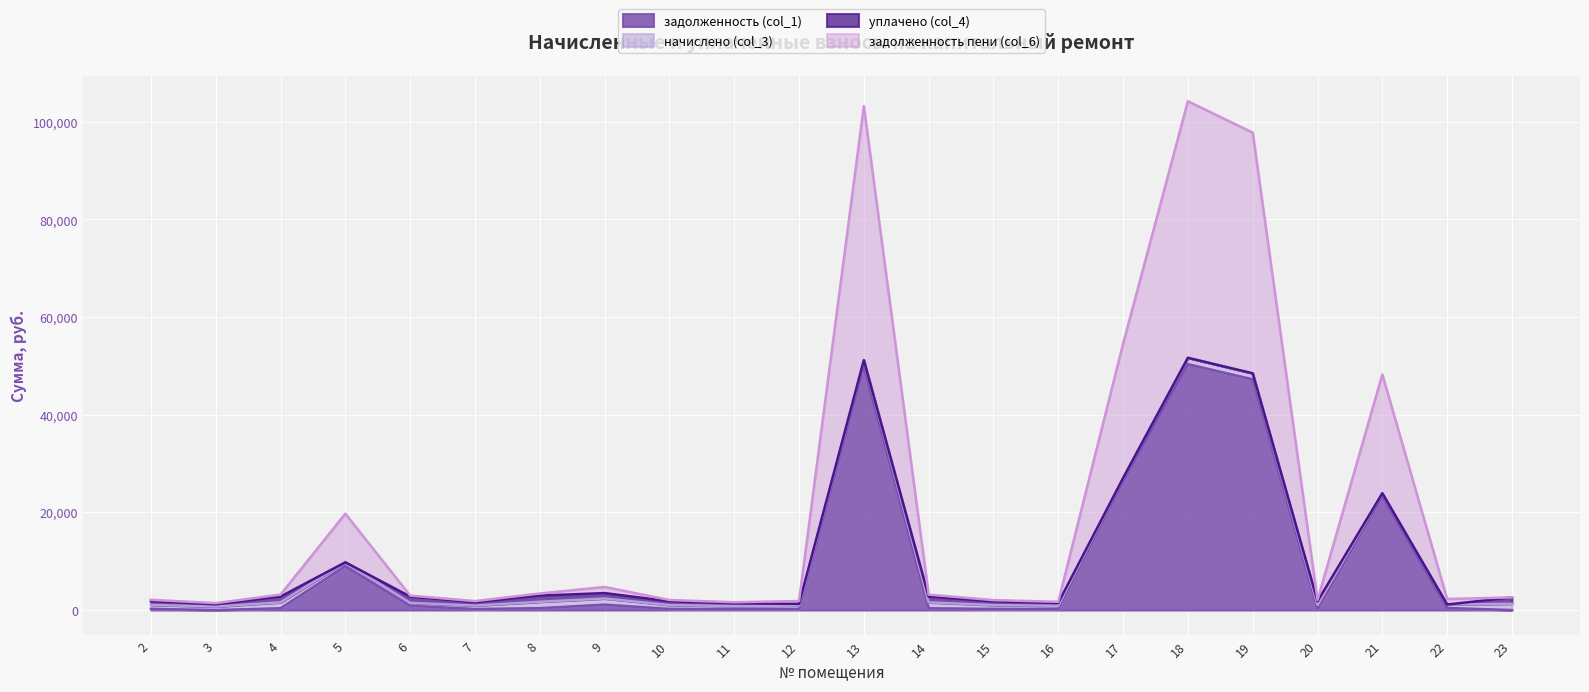

What is the value of the задолженность пени (col_6) point at the 18th from the left?

97785.7